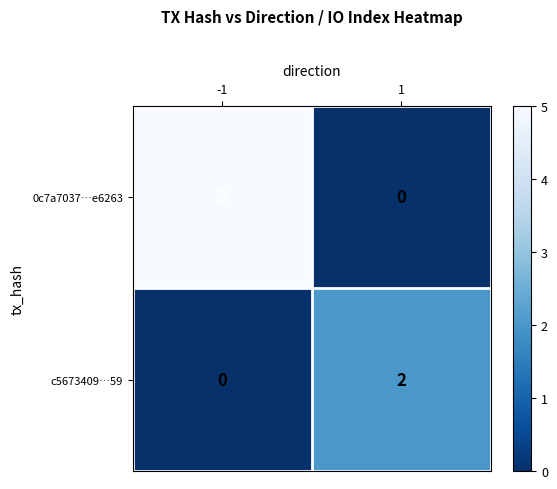

Reading left to right, what are all the values shown in this chart?

0c7a7037…e6263: -1=5	1=0
c5673409…59: -1=0	1=2